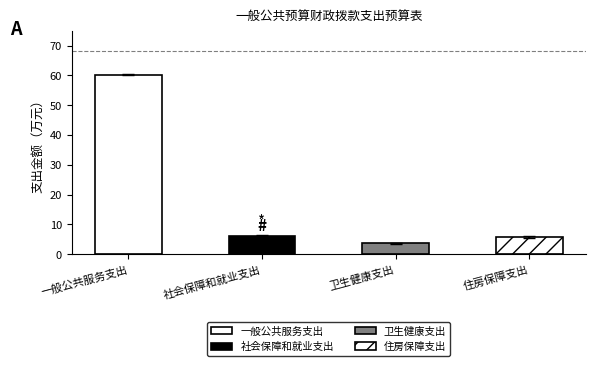

What is the average value?

19.0